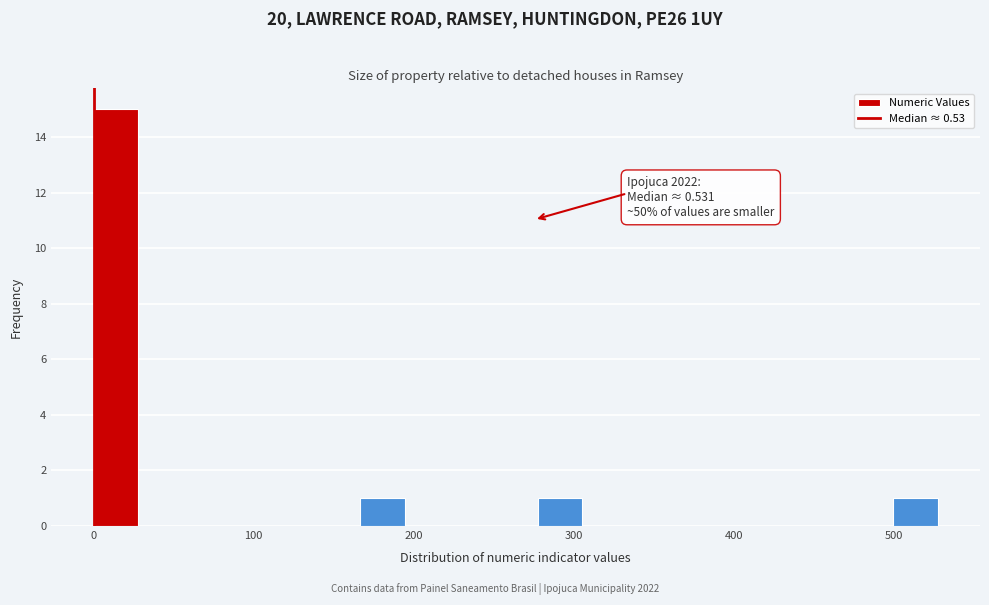

Around what value on the x-axis is the tallest bar? Give the approximate position of its centre, as read against the axis.

10